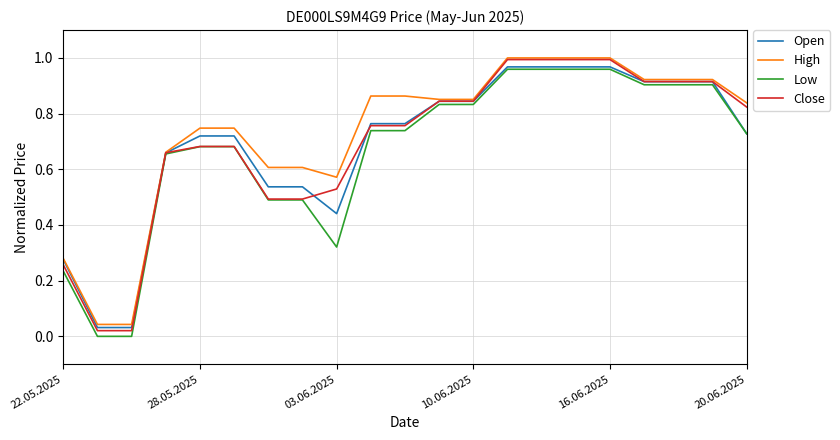

Which series has the widest spread of values?

Close